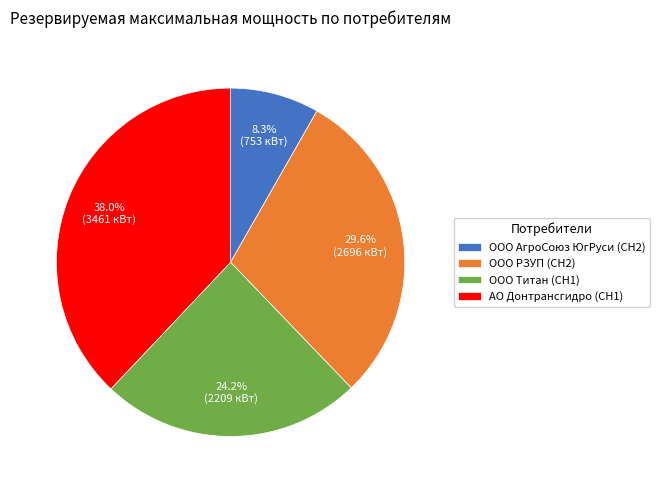

Which slice is the largest?

АО Донтрансгидро (СН1)